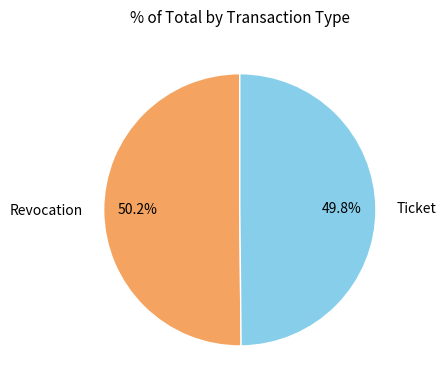

Approximately how many times larger is the value at Ticket compared to Revocation?

1.0